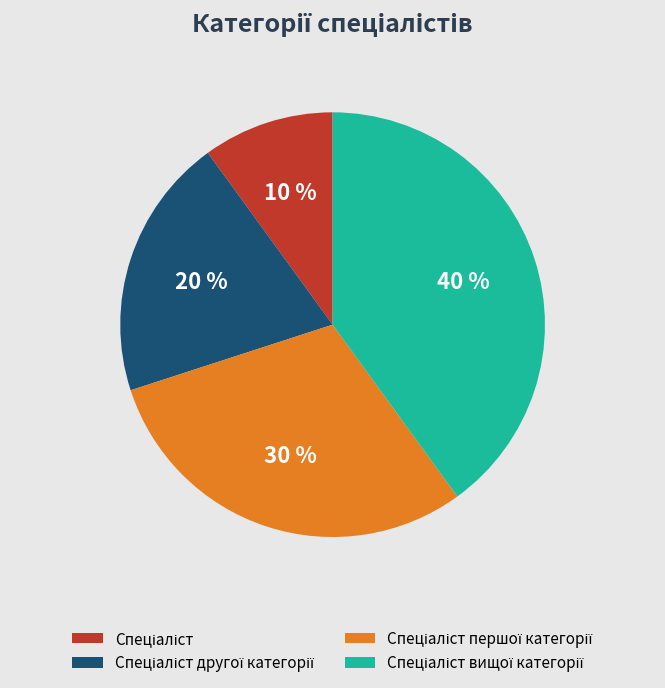

To the nearest percent, what is the average slice percentage?

25%